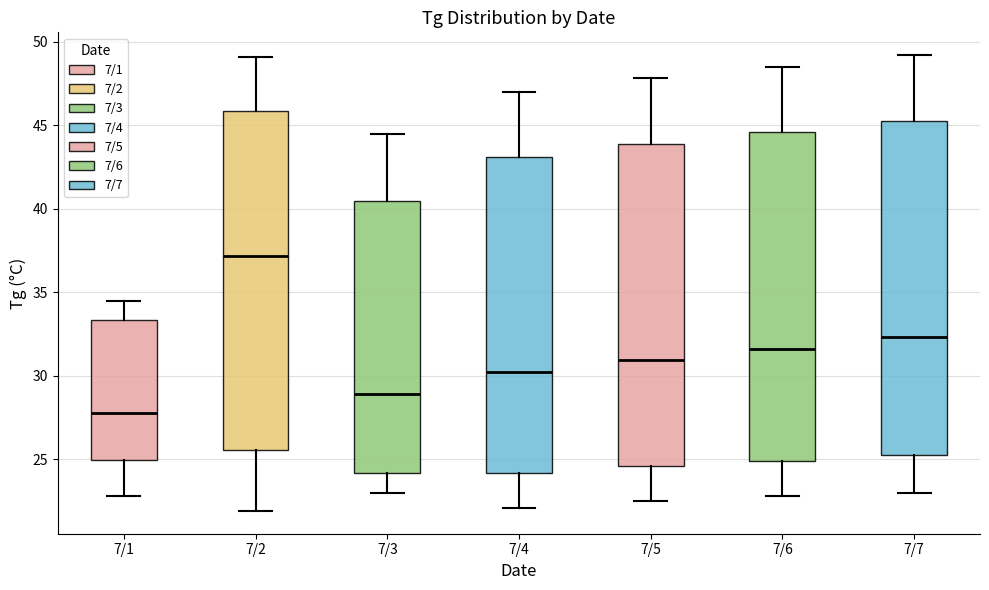

Which box has the lowest median line?

7/1